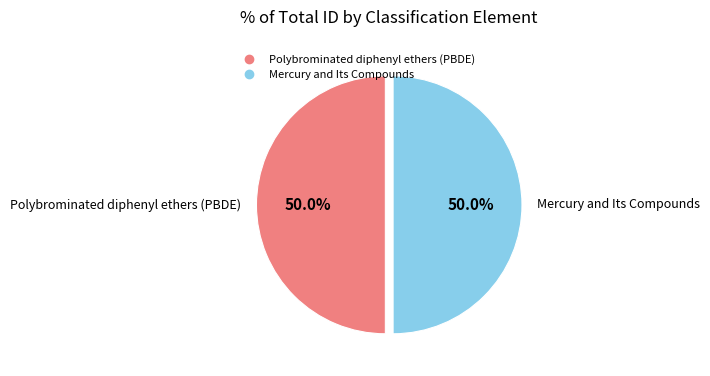

Combined, what portion of the pie is Polybrominated diphenyl ethers (PBDE) and Mercury and Its Compounds?

100.0%